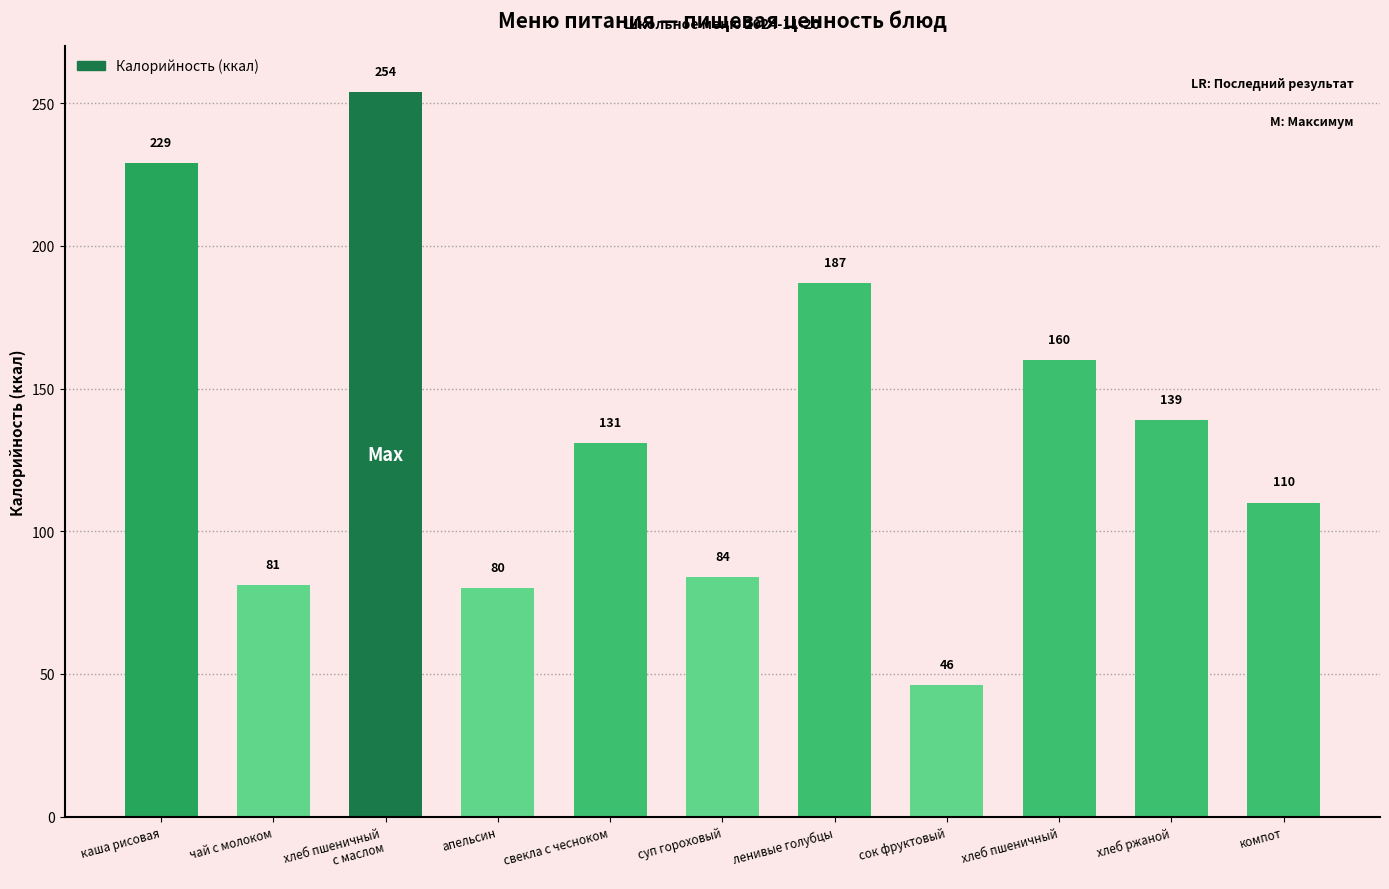

How many distinct data groups are displayed?

1